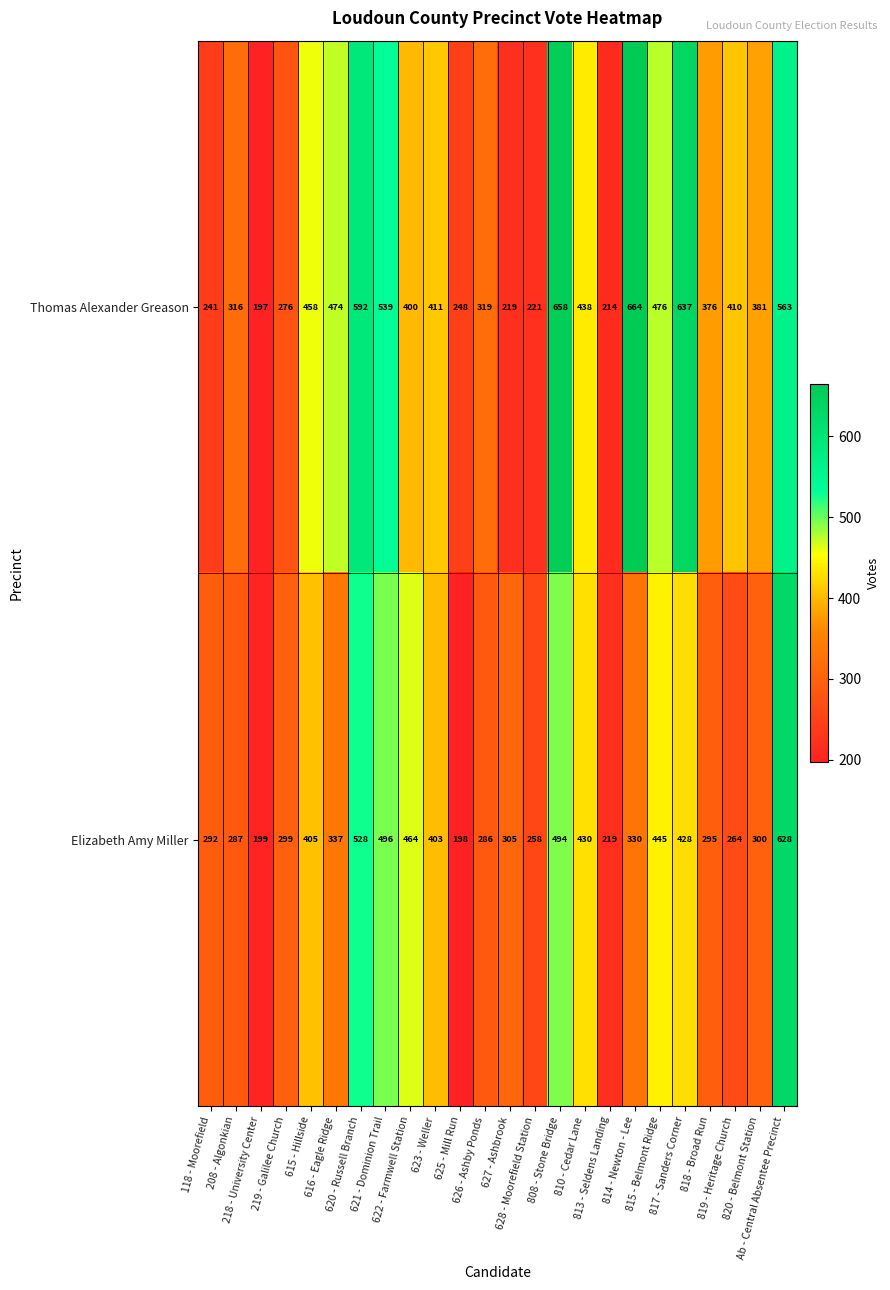

Which category has the highest value across all series?

814 - Newton - Lee